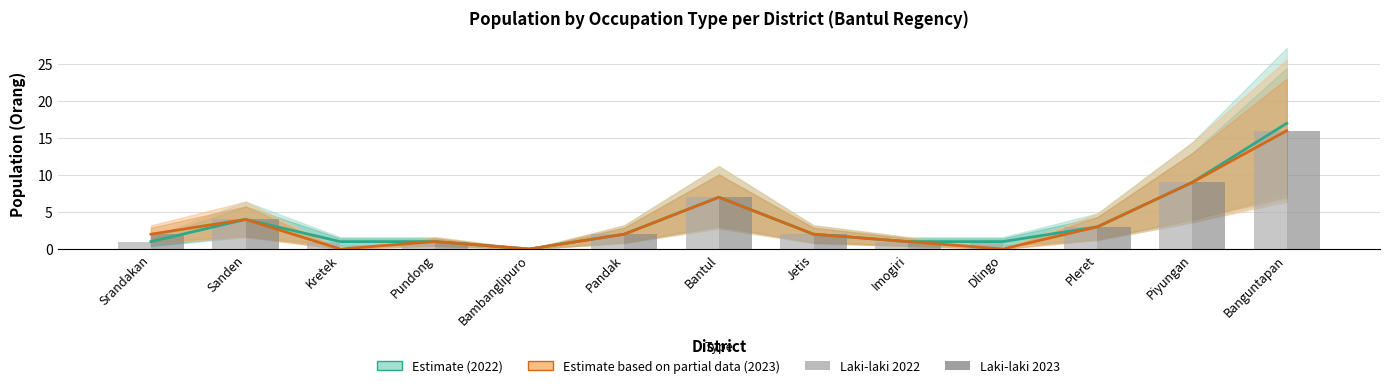

Which has a higher value, Piyungan or Banguntapan?

Banguntapan